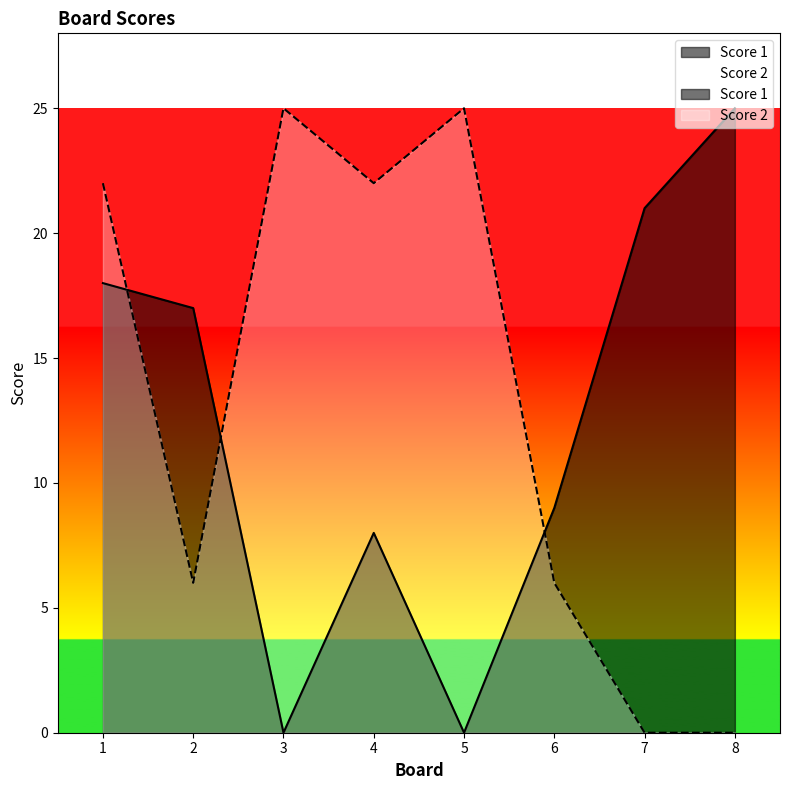

Between 3 and 6, which series saw the biggest shift?

Score 2